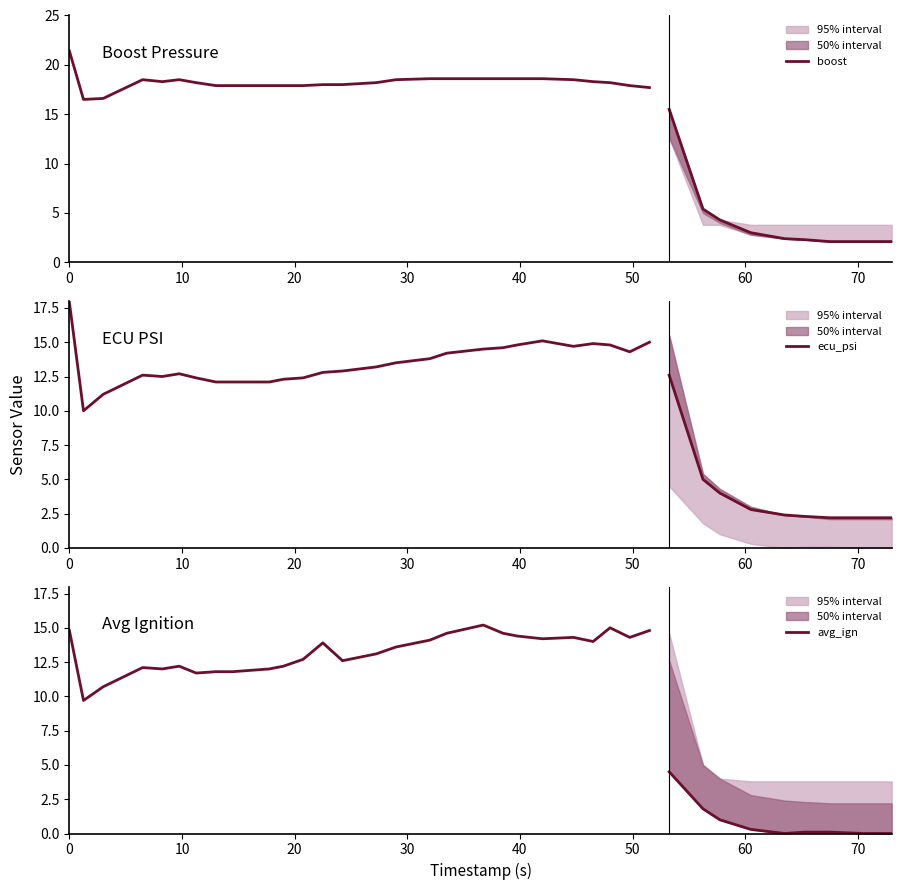

How many lines are shown in the chart?

3